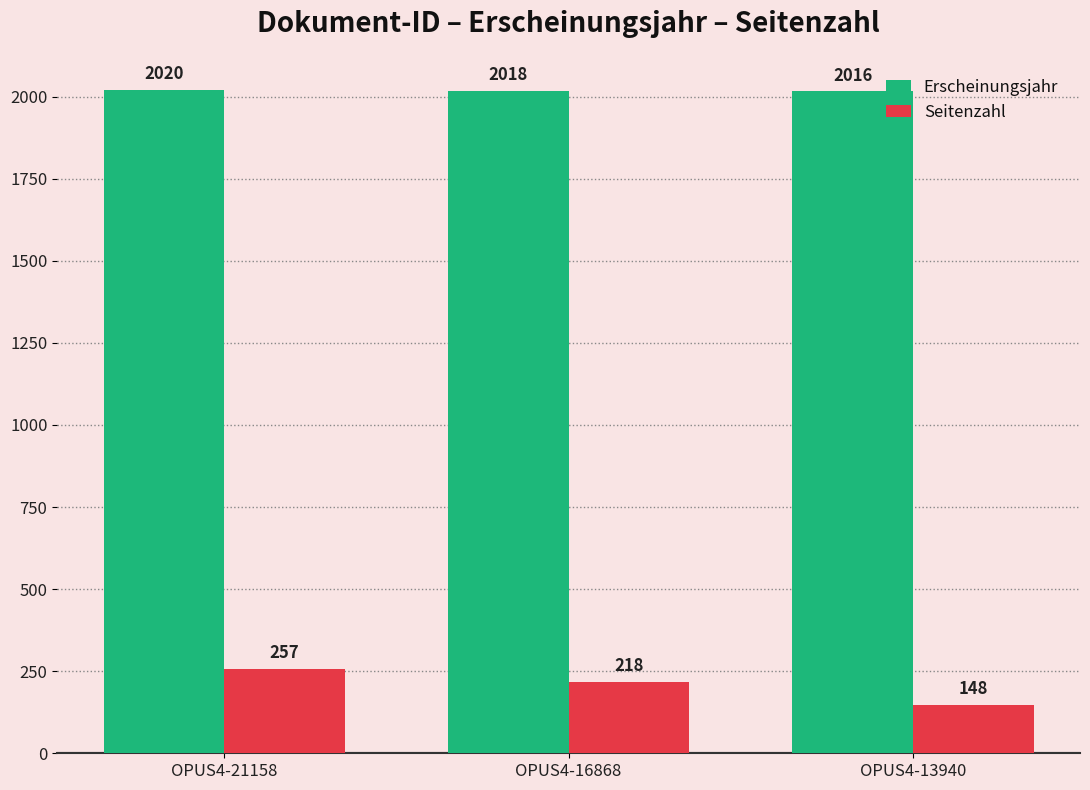

At which label does Erscheinungsjahr reach its minimum?

OPUS4-13940